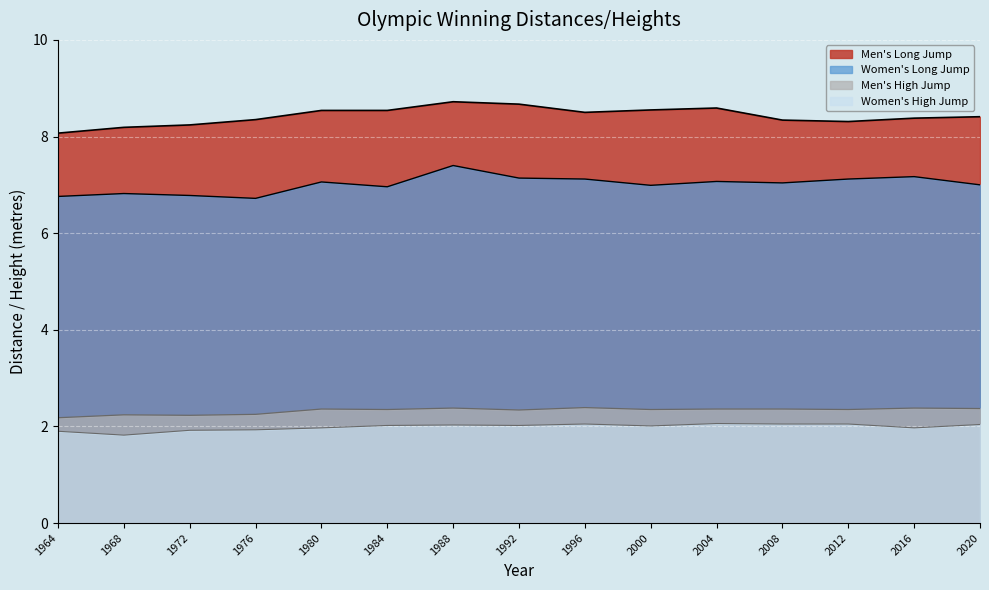

What is the total value across all series at 1976?

19.2